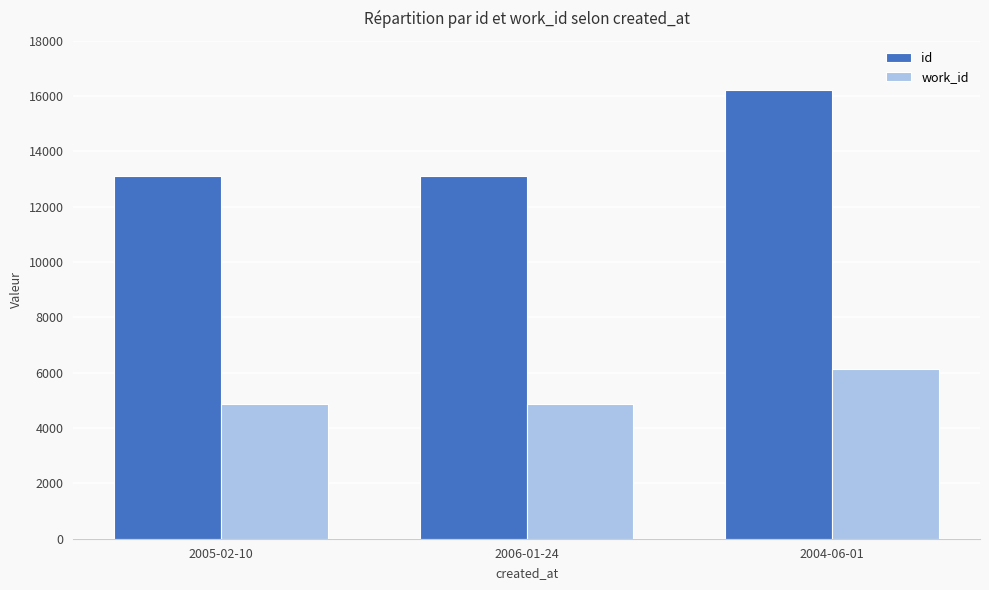

At which label does work_id reach its peak?

2004-06-01